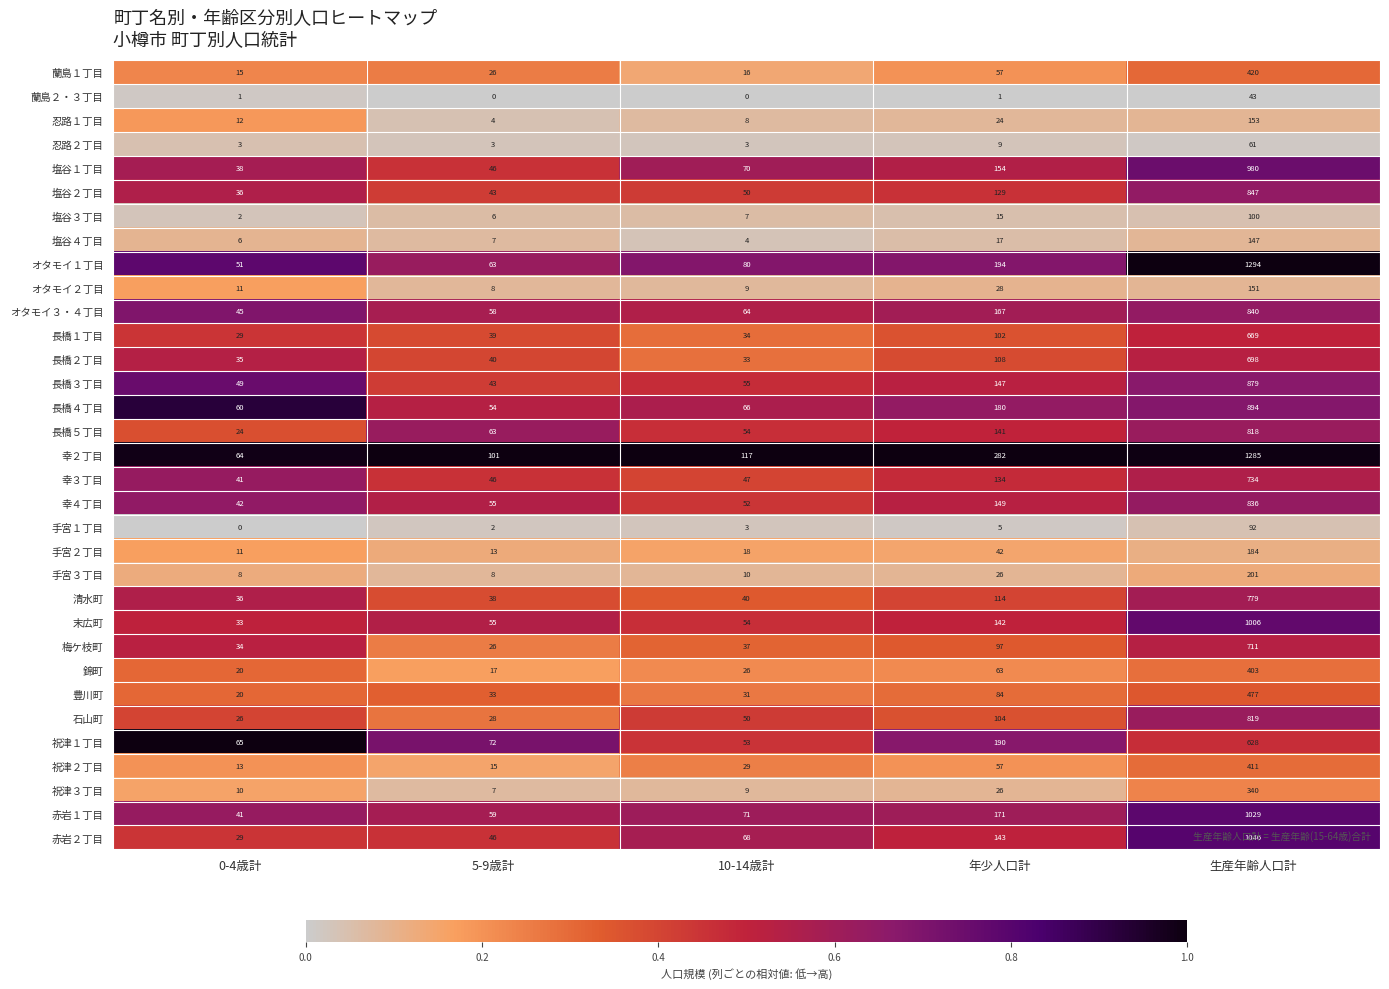

Which category has the highest value in the 幸３丁目 series?

生産年齢人口計